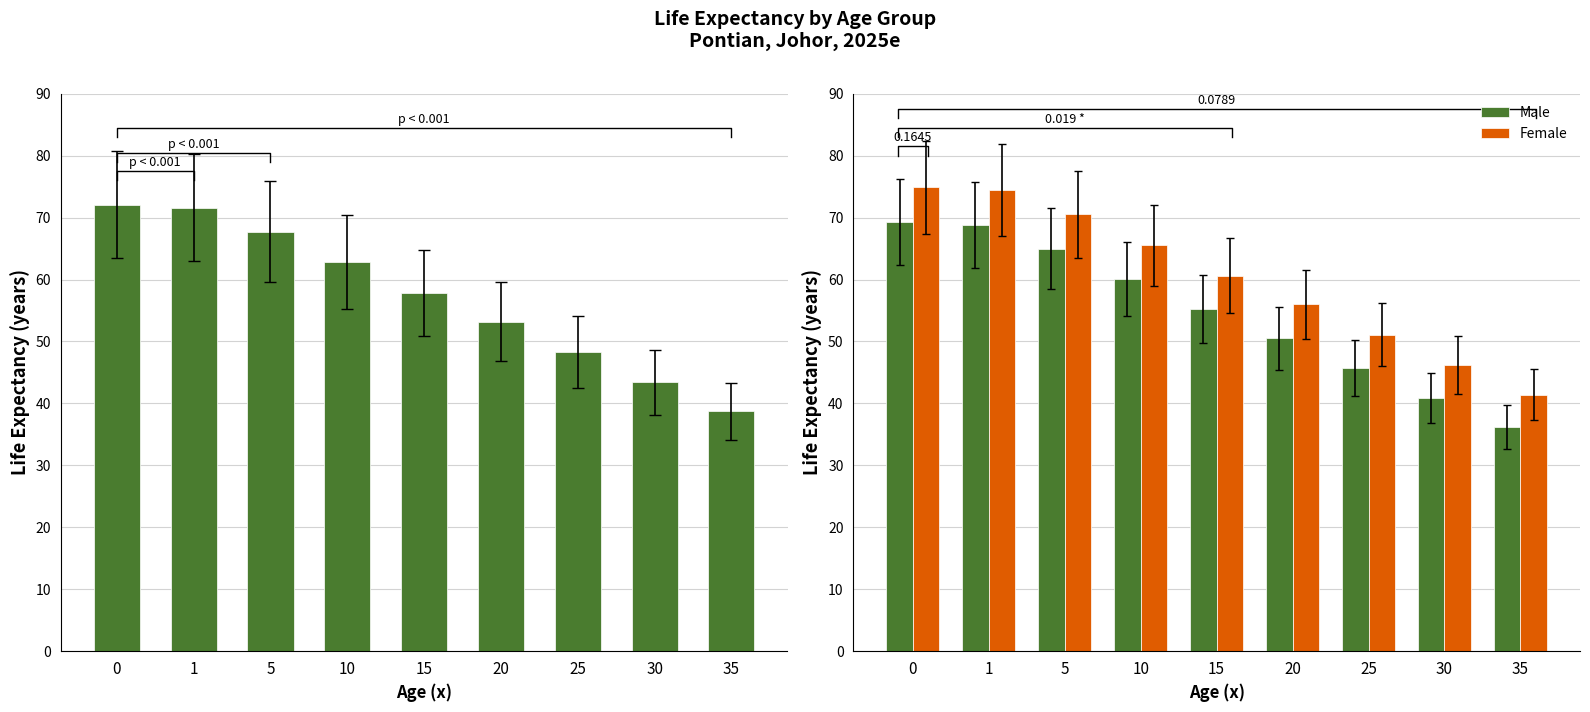

What is the difference between the Male values at 20 and 0?

18.8